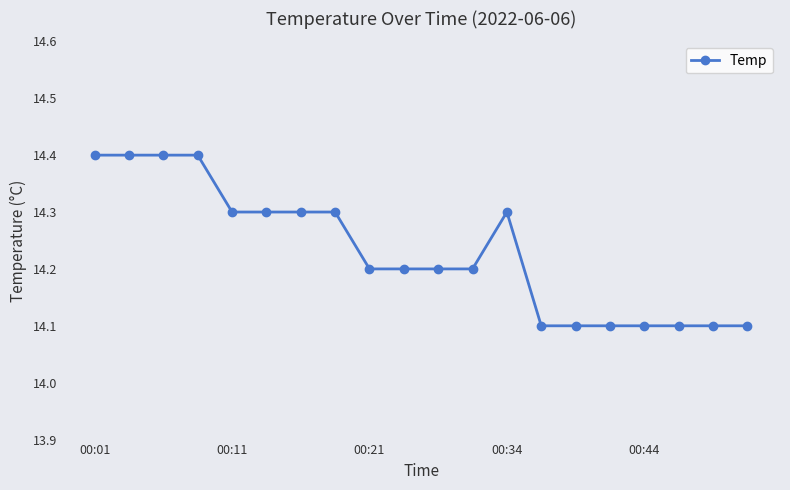

What is the value of the 2nd point from the left?

14.4